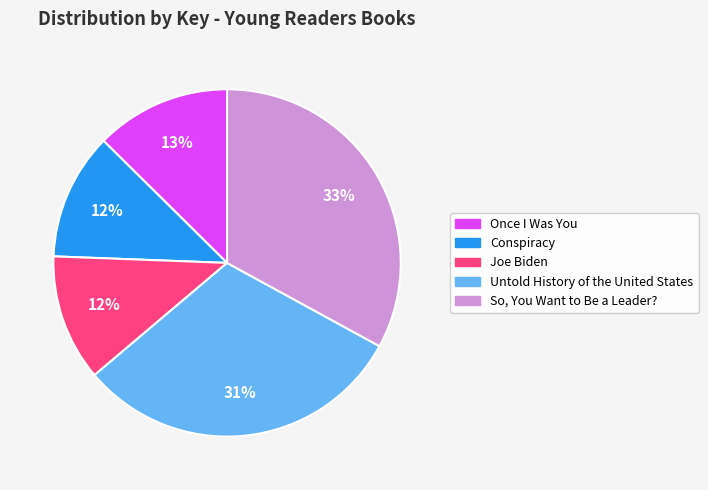

How many slices are in this pie chart?

5